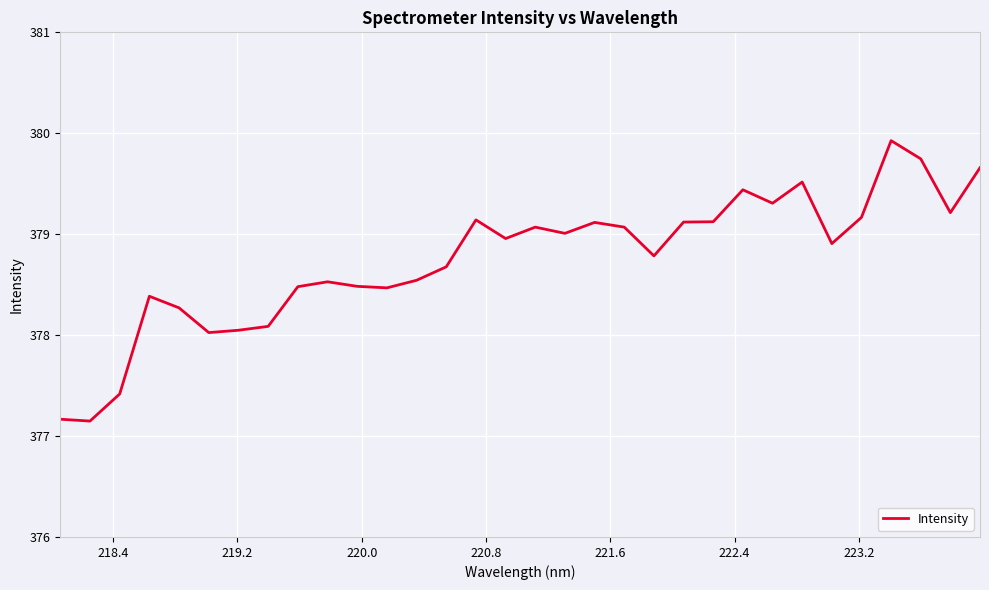

What is the greatest value displayed?

379.9